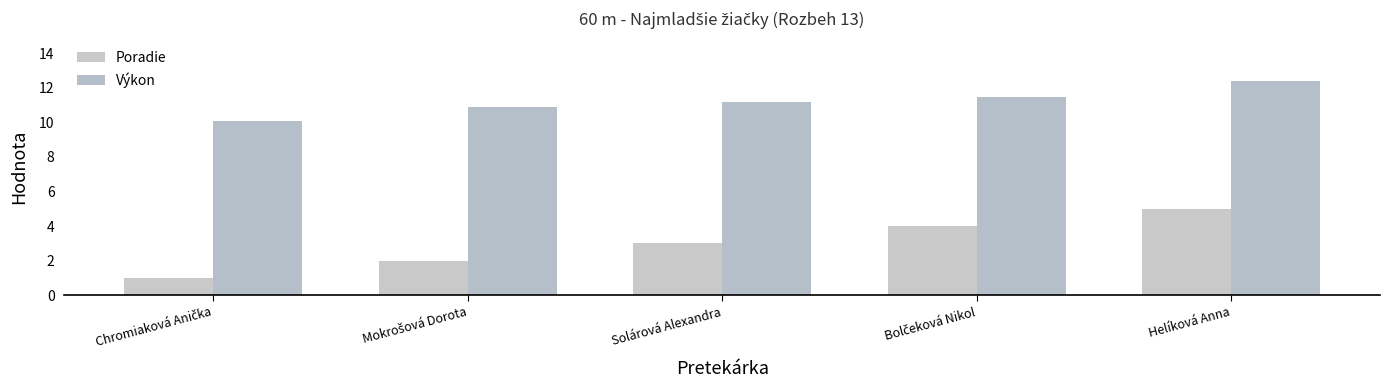

At which category is the sum across all series the highest?

Helíková Anna